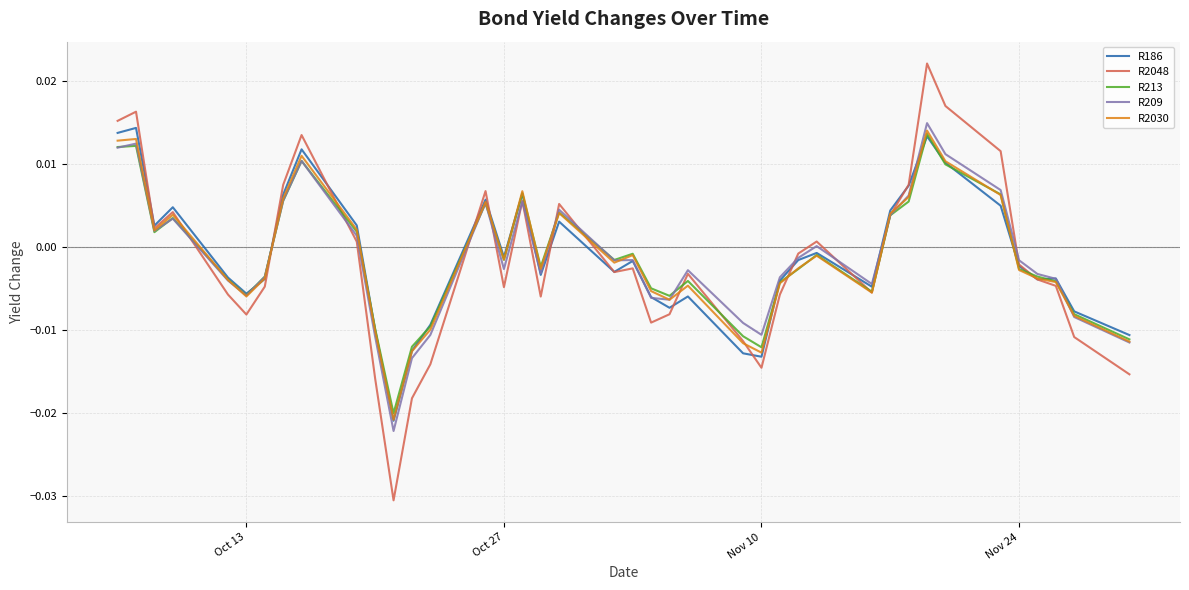

True or false: R209 has more than 1 points higher than both neighbors.

True